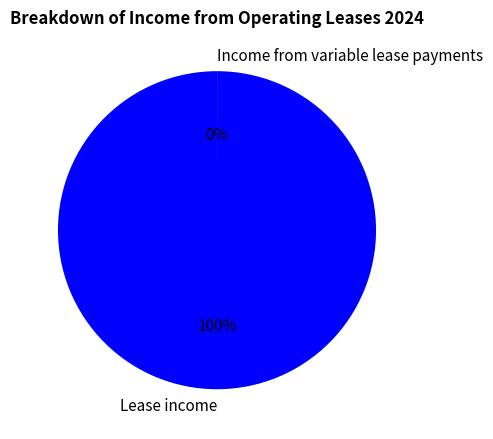

Is there a majority slice in this chart?

Yes